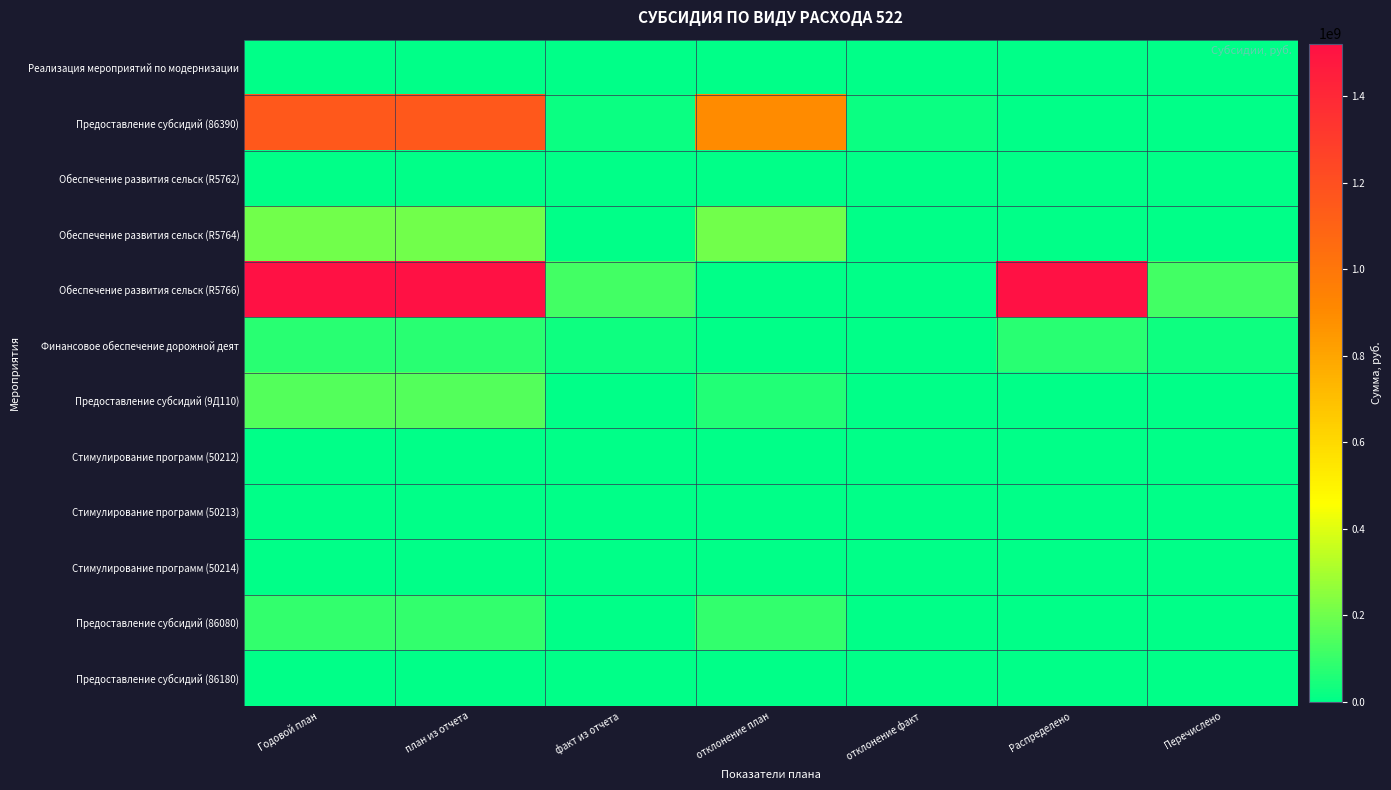

What is the total value across all series at план из отчета?

3201423281.7